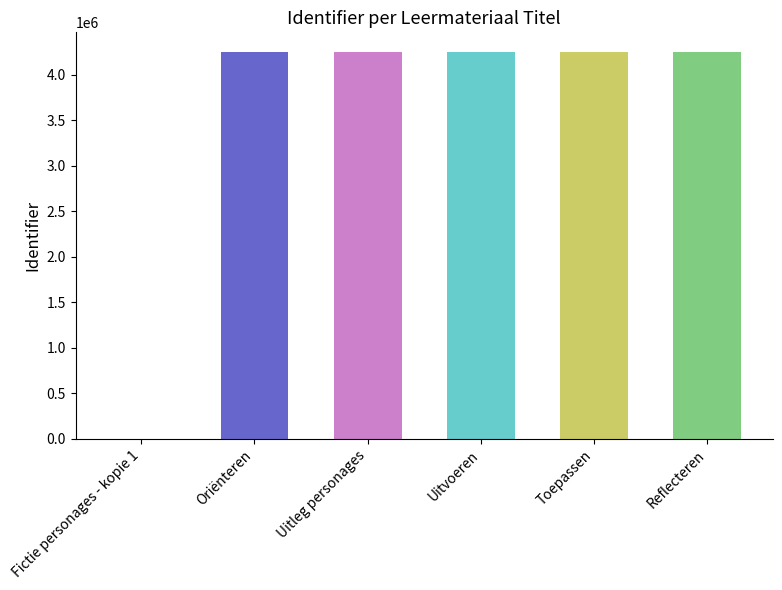

What is the change in value from Fictie personages - kopie 1 to Oriënteren?

+4254544